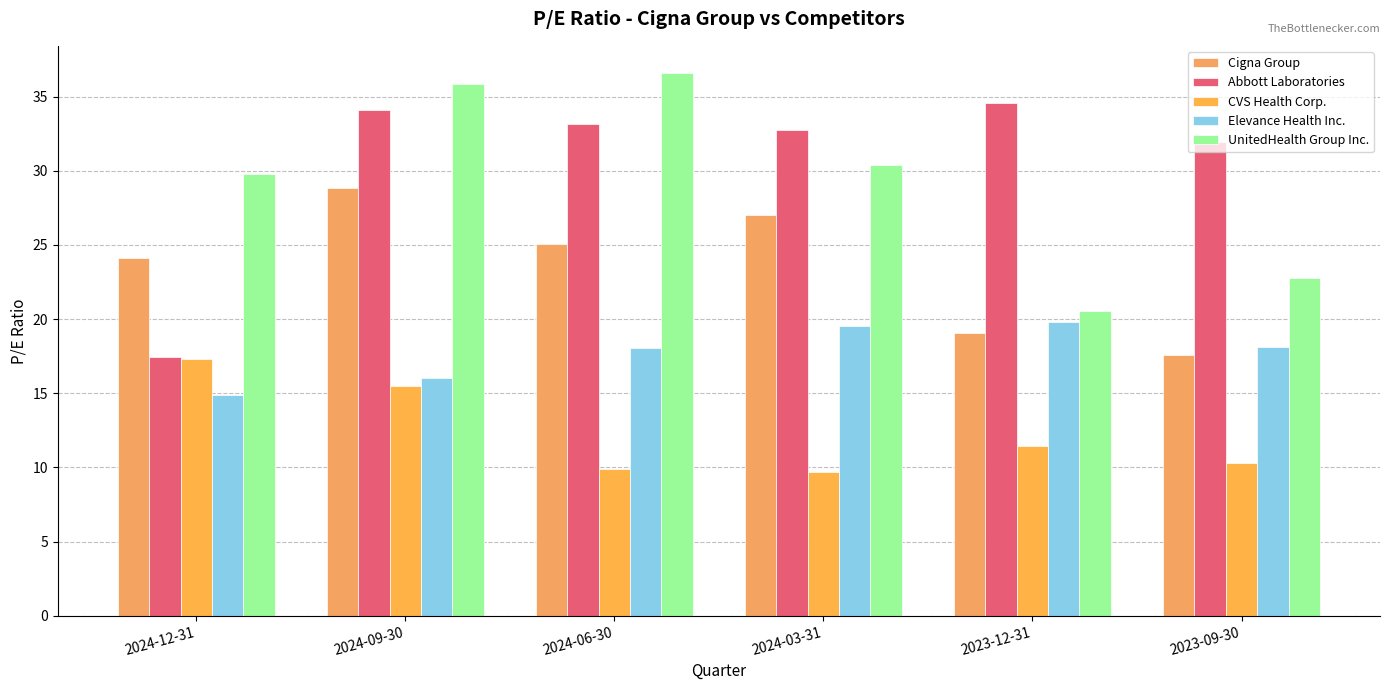

What is the approximate value of Cigna Group at 2024-12-31?

24.1